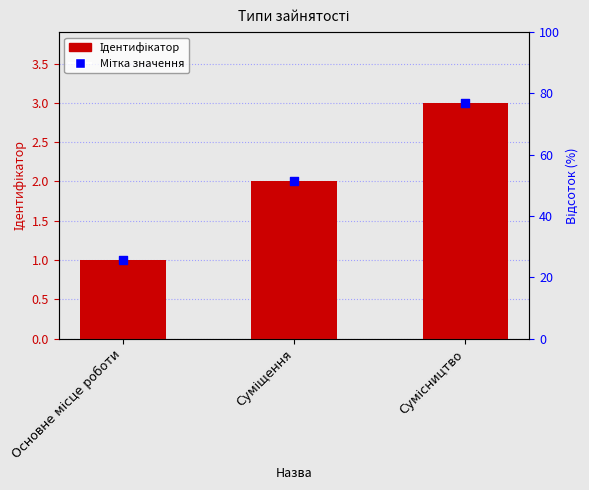

At which category is the sum across all series the highest?

Сумісництво